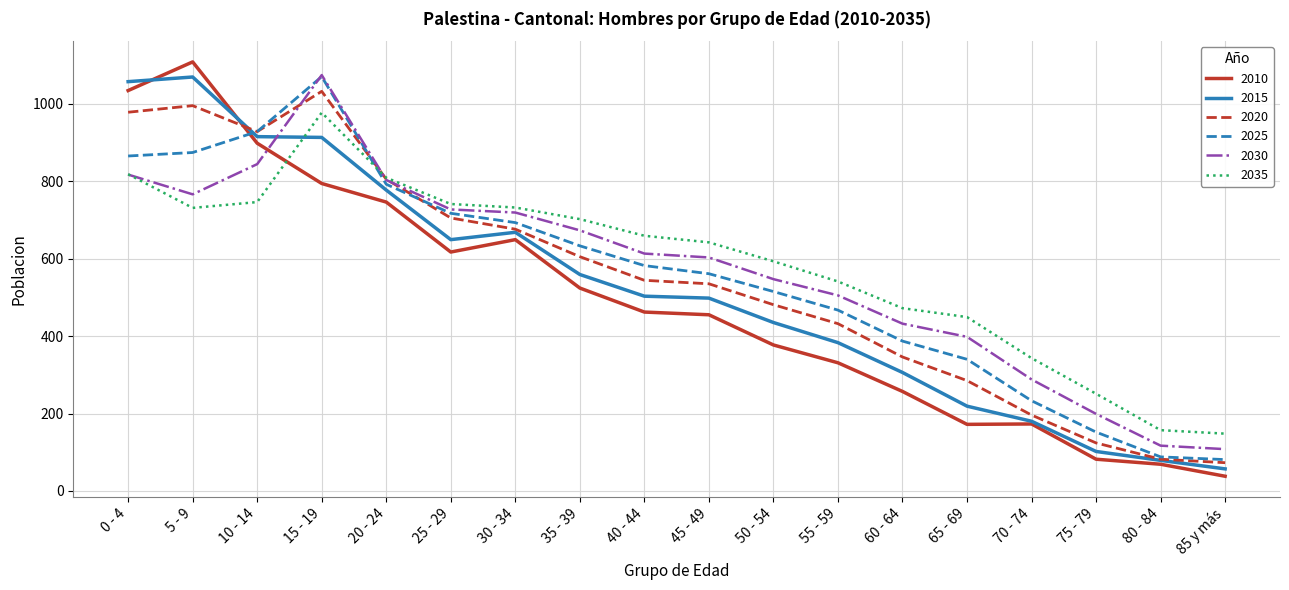

How many interior local peaks does the 2025 series have?

1